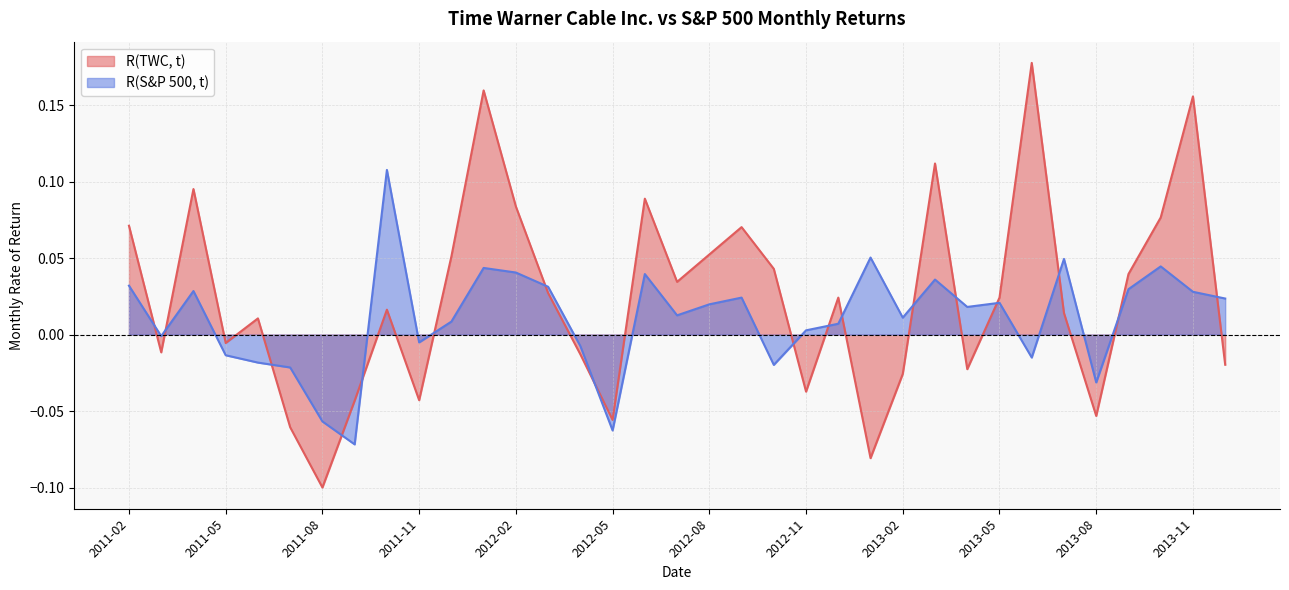

What position from the left is 2012-01?

12